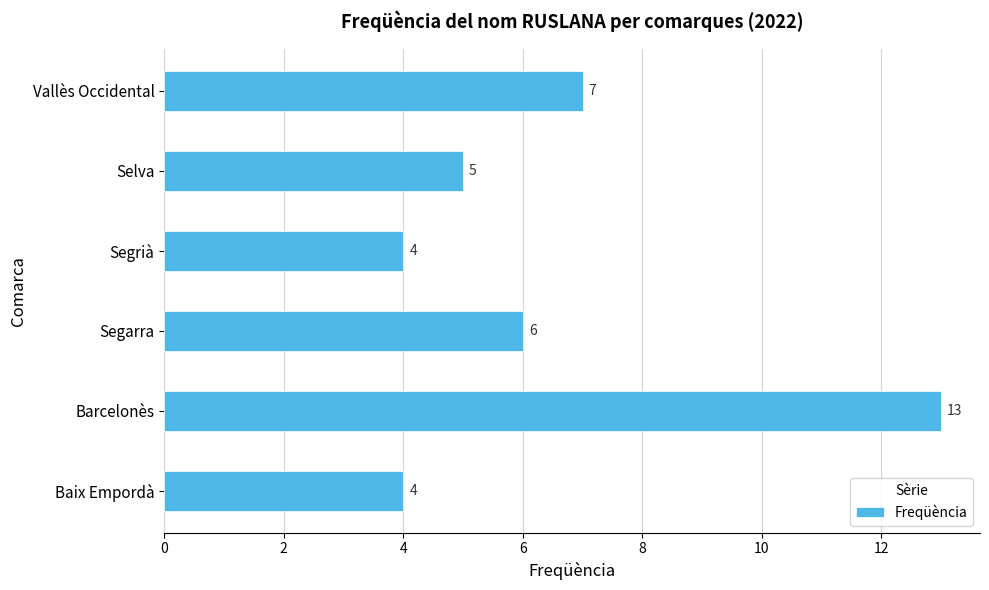

How many data points are less than 6?

3